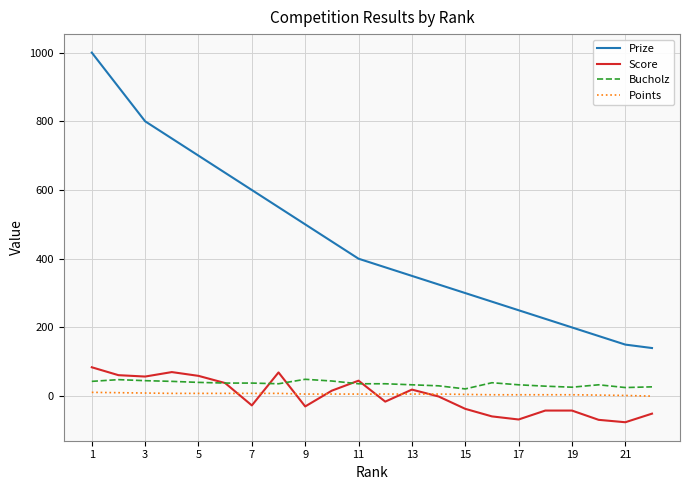

Which series has the largest total across all categories?

Prize